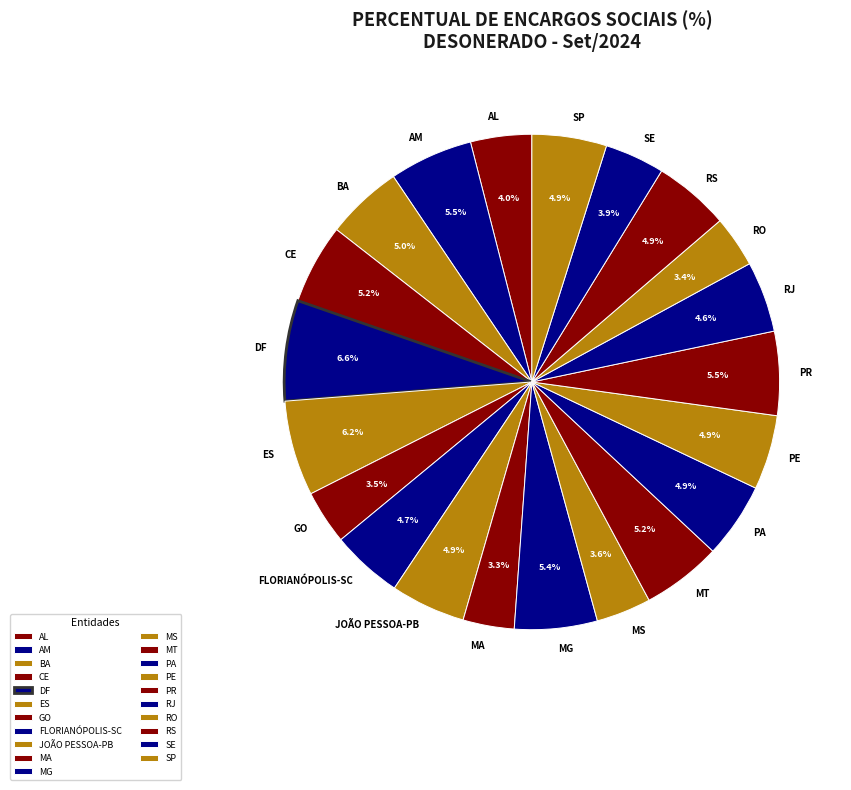

Between MG and MA, which is larger?

MG